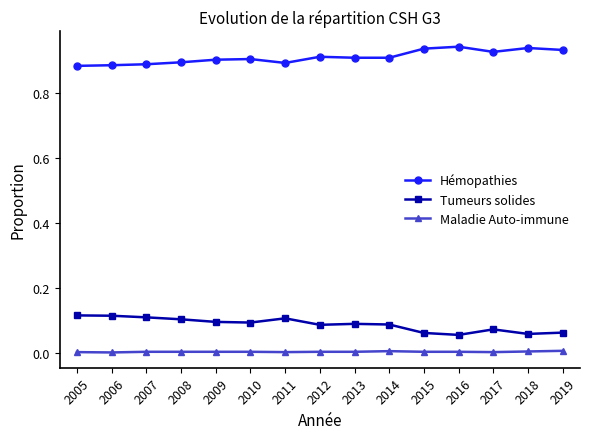

What is the total value across all series at 2010?

1.0